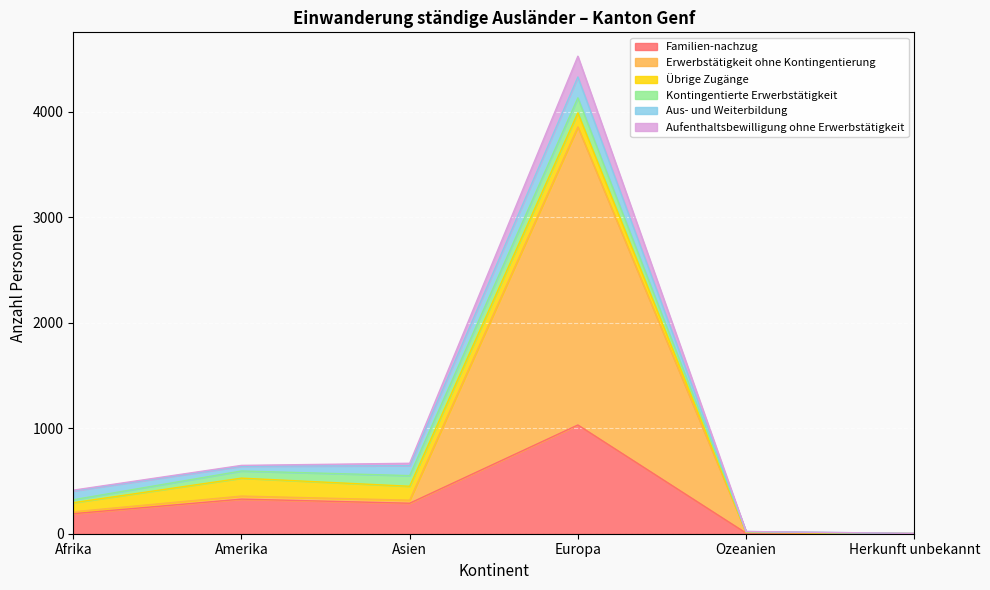

At which category is the sum across all series the highest?

Europa